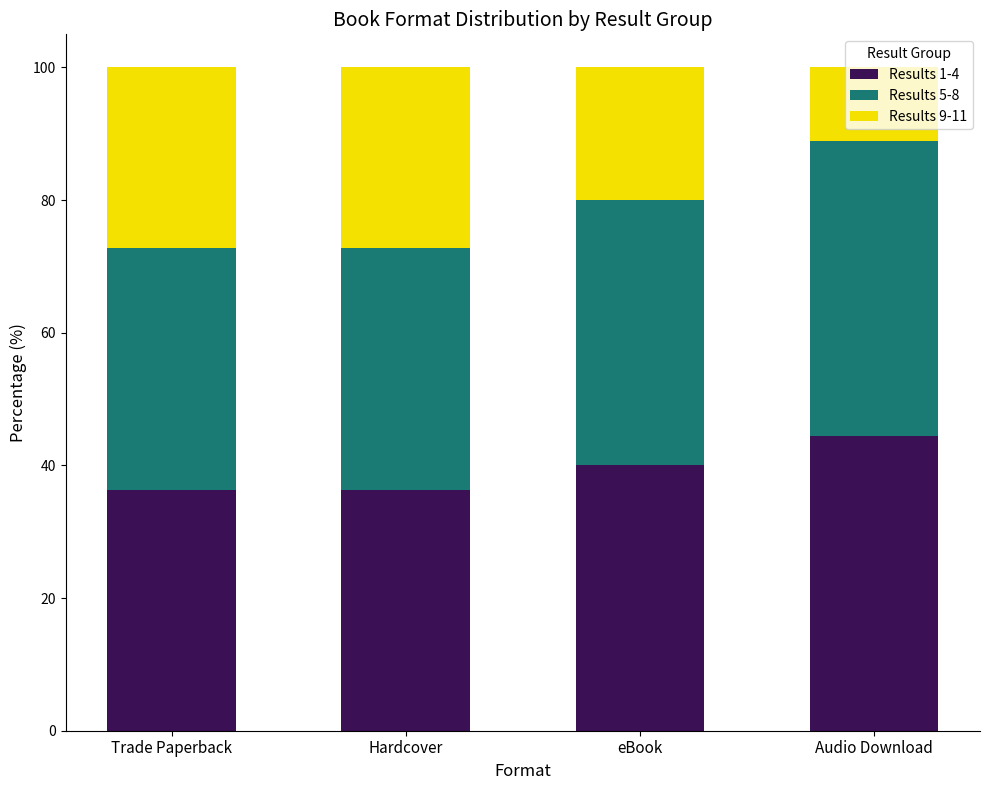

True or false: Results 1-4 has a value of 40.0 at eBook.

True